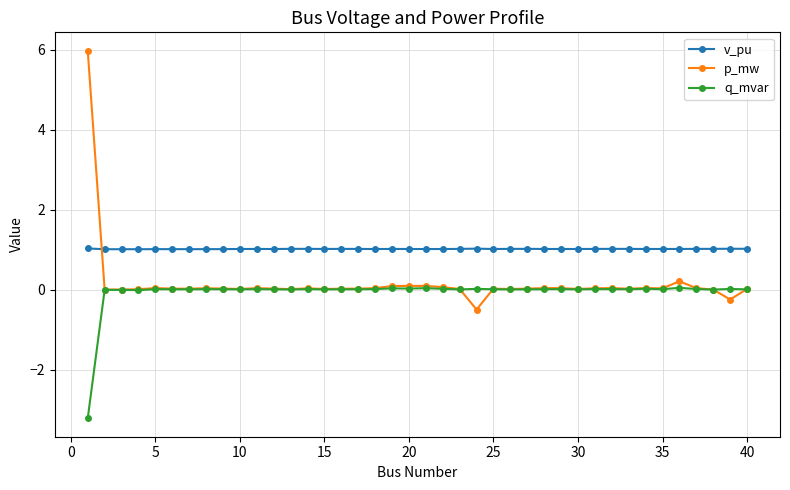

True or false: v_pu and p_mw cross at least once.

True